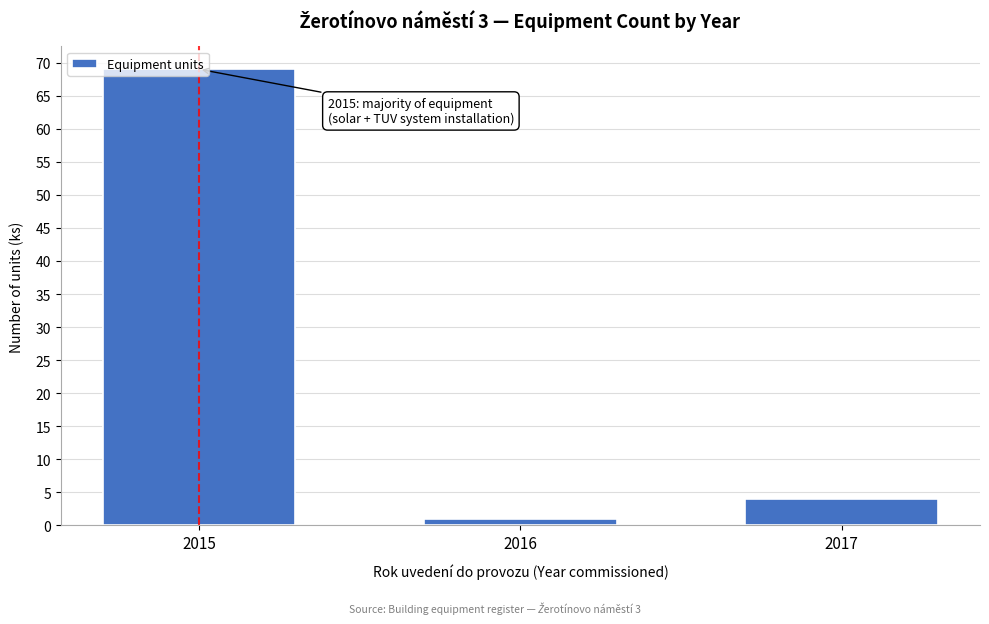

The value at 2017 is 4. True or false?

True